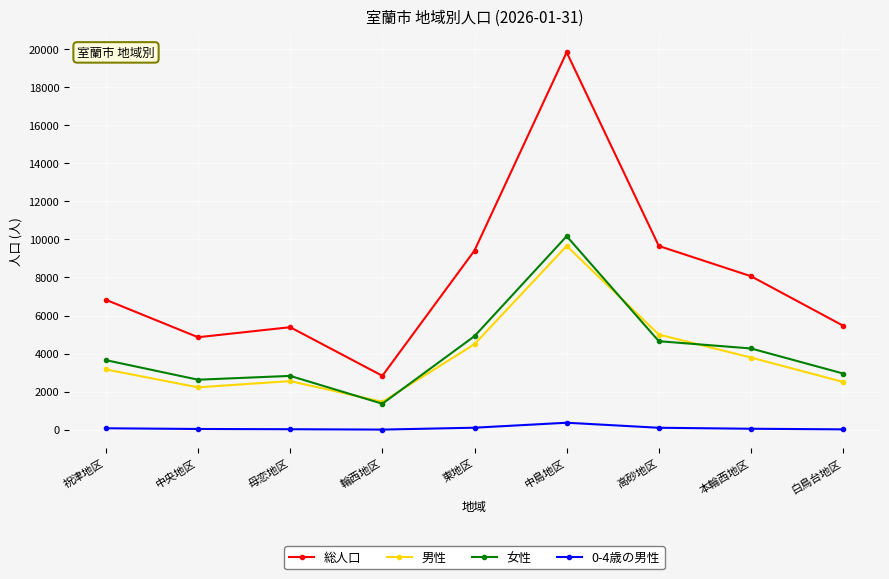

What is the difference between the second highest and minimum values in the 女性 series?

3550